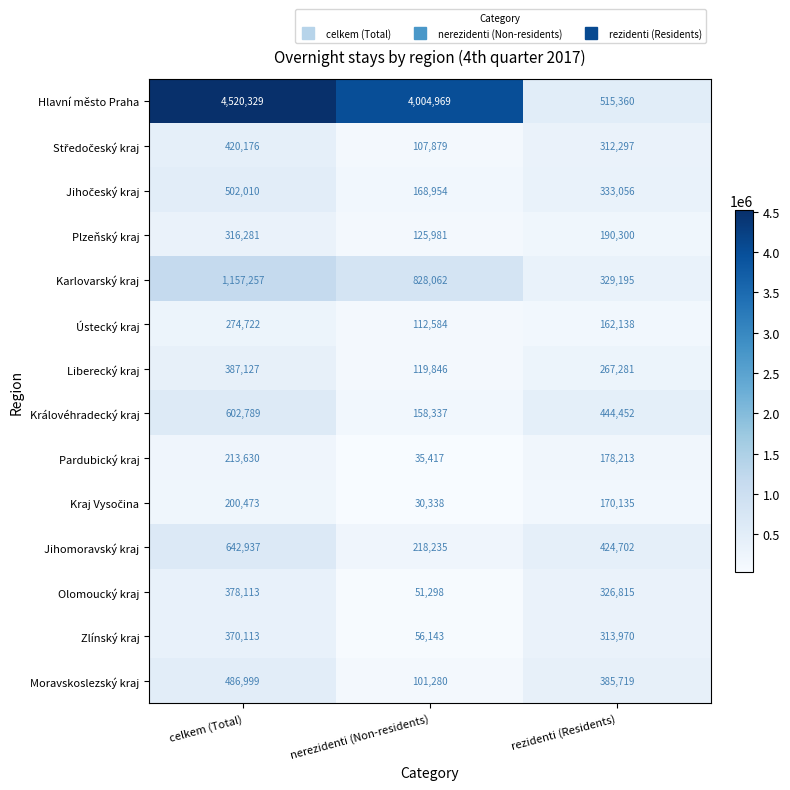

Which series changed the most between celkem (Total) and rezidenti (Residents)?

Hlavní město Praha